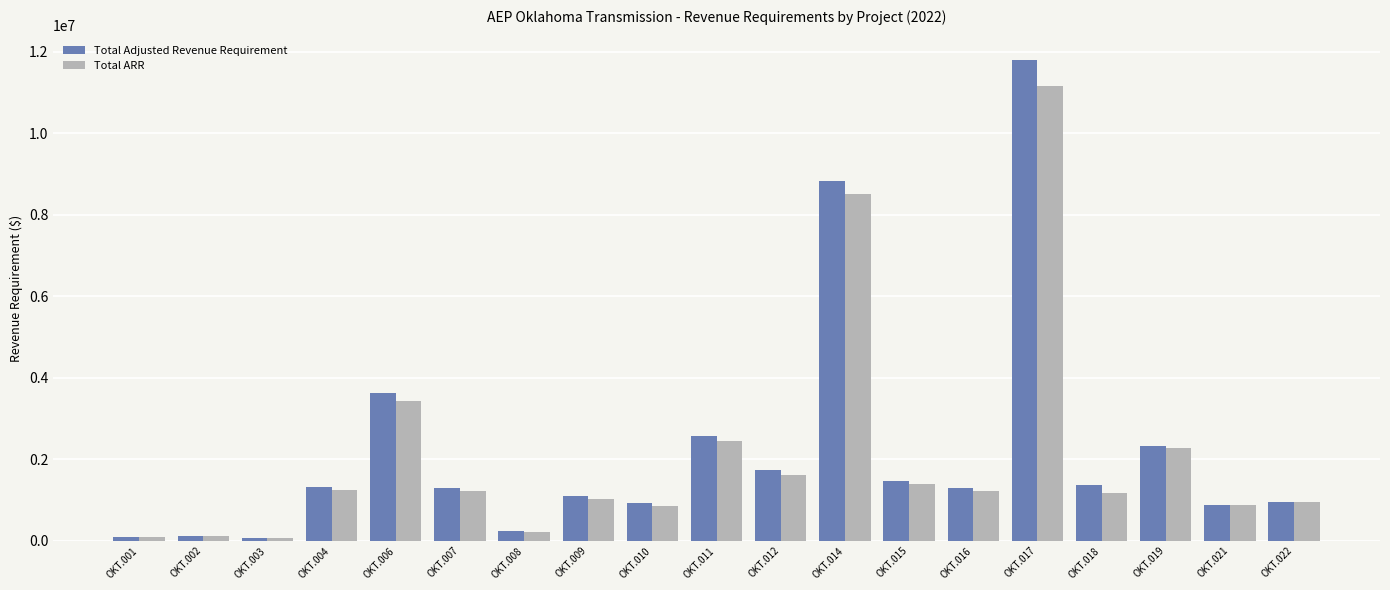

At OKT.012, list the series in order from largest to smallest.

Total Adjusted Revenue Requirement, Total ARR